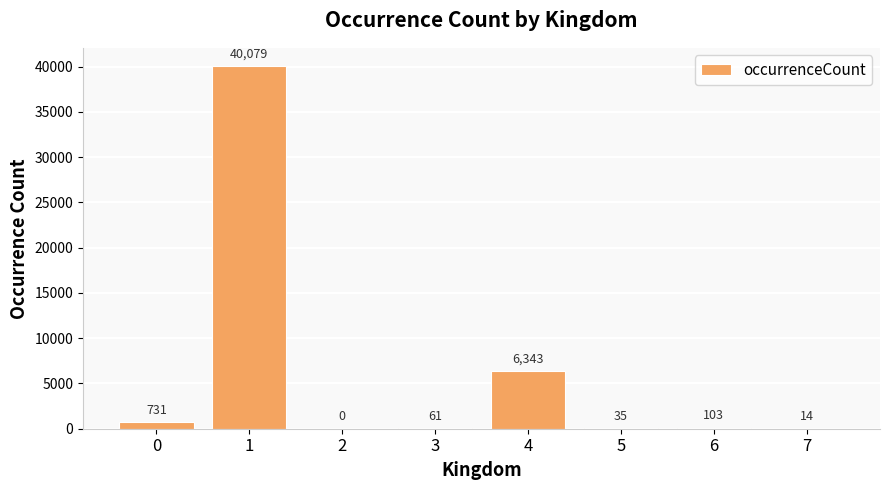

The value at 1 is 71215. True or false?

False